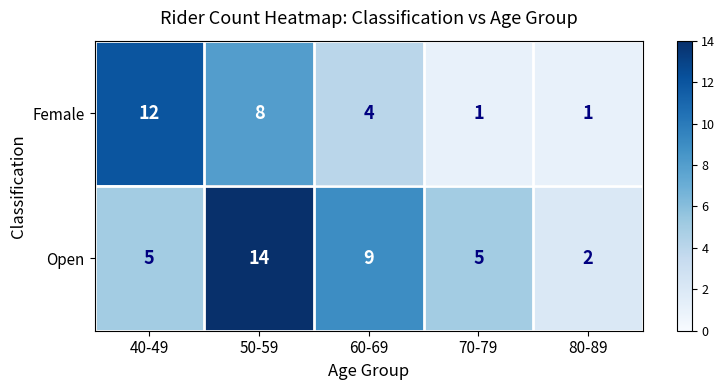

Which series has the largest total across all categories?

Open